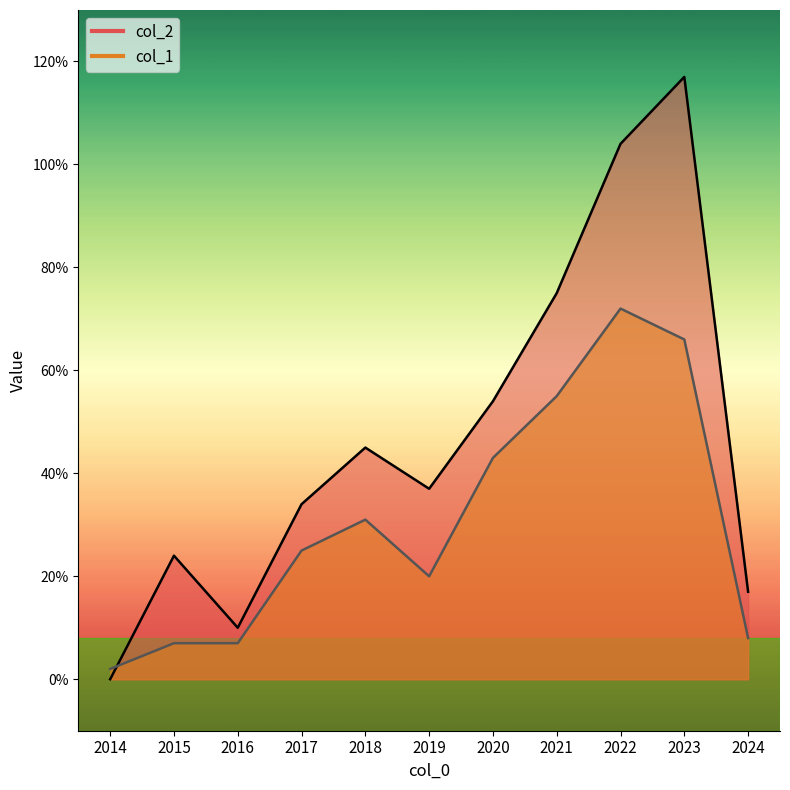

How many data points in col_2 are above 37?

5